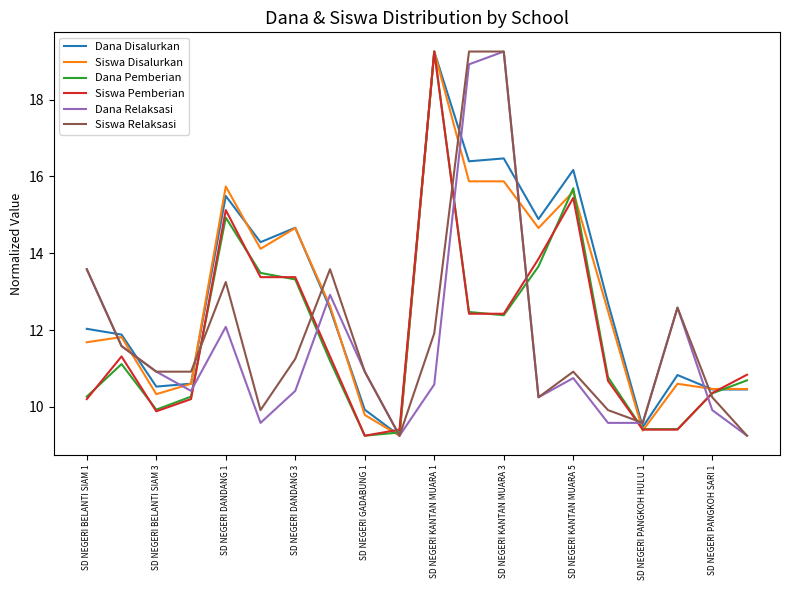

What are all the series names shown in the legend?

Dana Disalurkan, Siswa Disalurkan, Dana Pemberian, Siswa Pemberian, Dana Relaksasi, Siswa Relaksasi